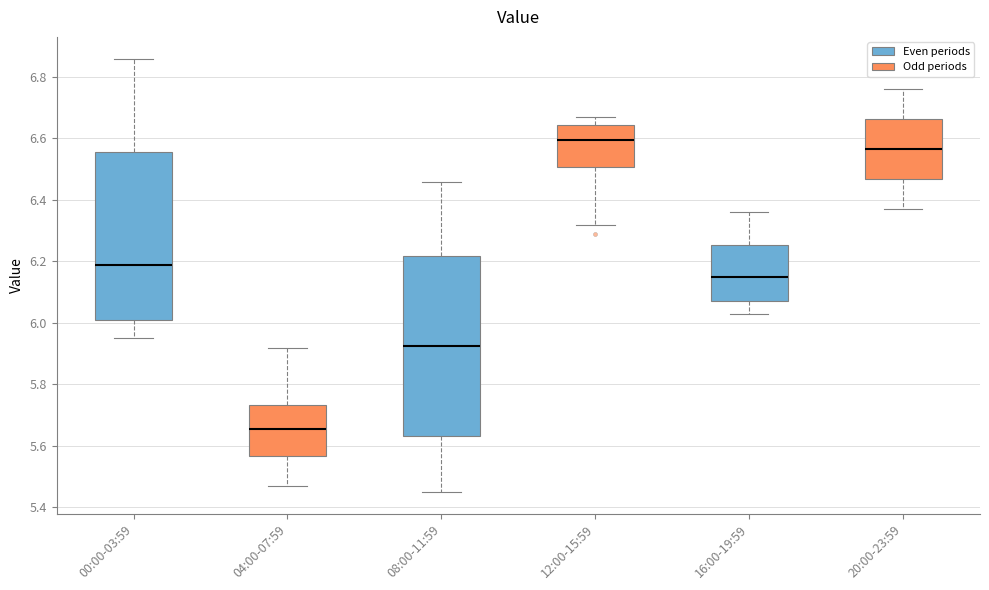

Reading left to right, transcribe this box plot: for each box, give where its median line is, the range the box spans, and where its two whiskers end, as read against the y-axis. The values are not printed on the chart, so give them approximately, as read against the axis.

00:00-03:59: median 6.20, box 6.02 to 6.56, whiskers 5.96 to 6.86
04:00-07:59: median 5.66, box 5.56 to 5.74, whiskers 5.48 to 5.92
08:00-11:59: median 5.92, box 5.64 to 6.22, whiskers 5.46 to 6.46
12:00-15:59: median 6.60, box 6.50 to 6.64, whiskers 6.32 to 6.68
16:00-19:59: median 6.16, box 6.08 to 6.26, whiskers 6.04 to 6.36
20:00-23:59: median 6.56, box 6.46 to 6.66, whiskers 6.38 to 6.76